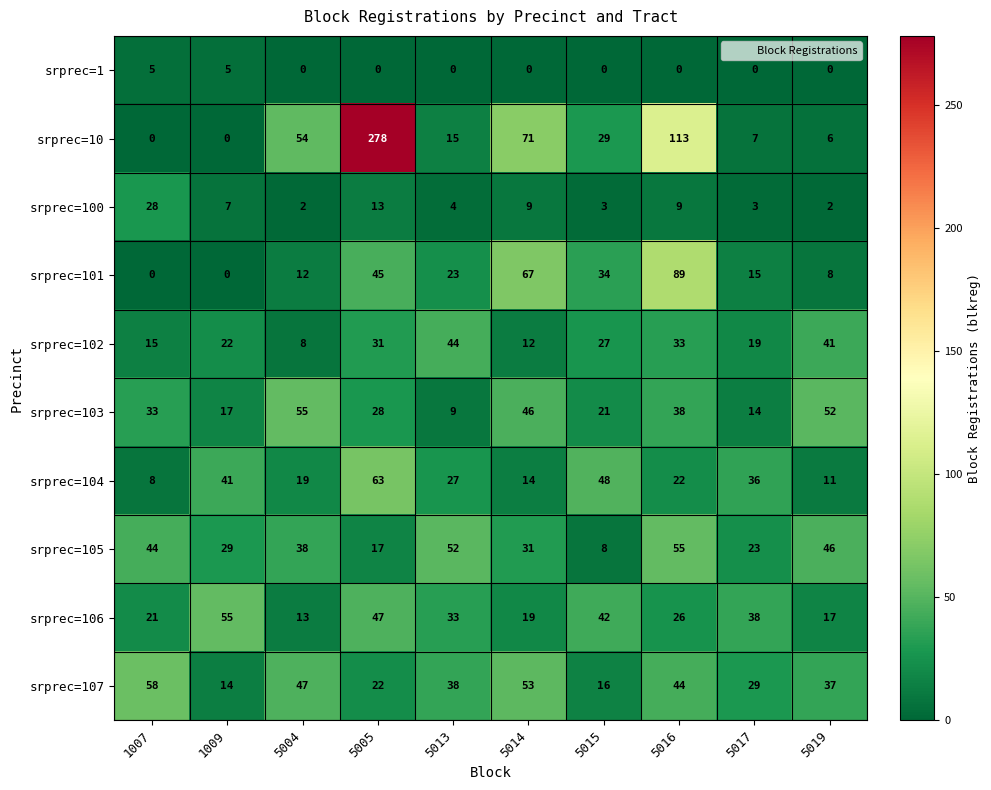

At which label does srprec=101 first exceed 23?

5005